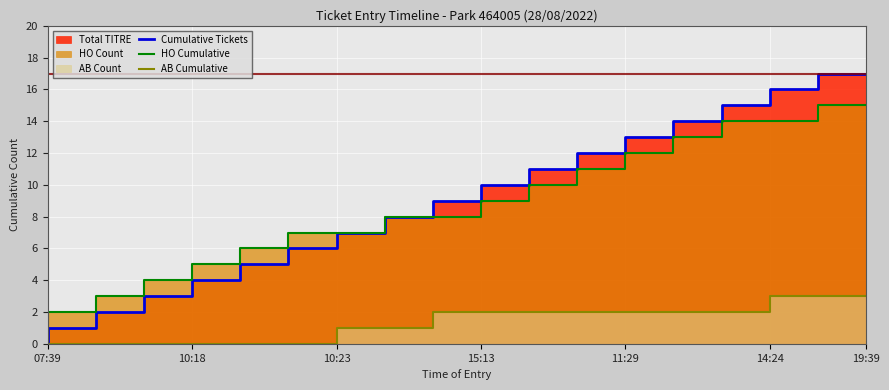

What is the sum of the Cumulative Tickets values at 10 and 17?

27